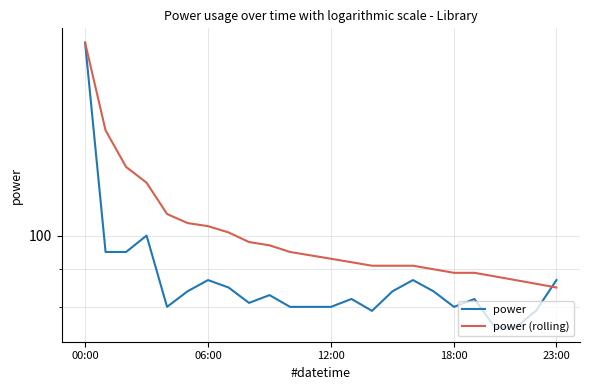

Where does the power (rolling) series first go above 94?

00:00